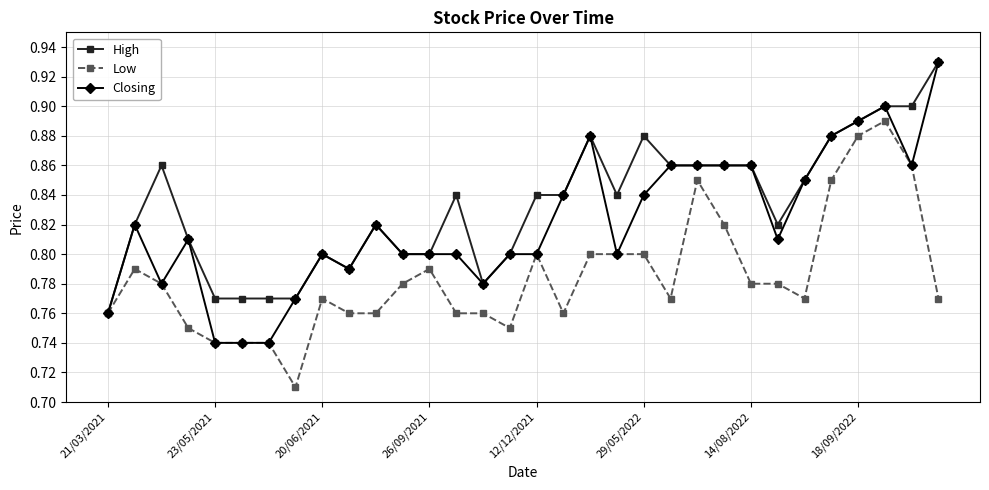

Count the Closing values in the range 0 to 1.

32